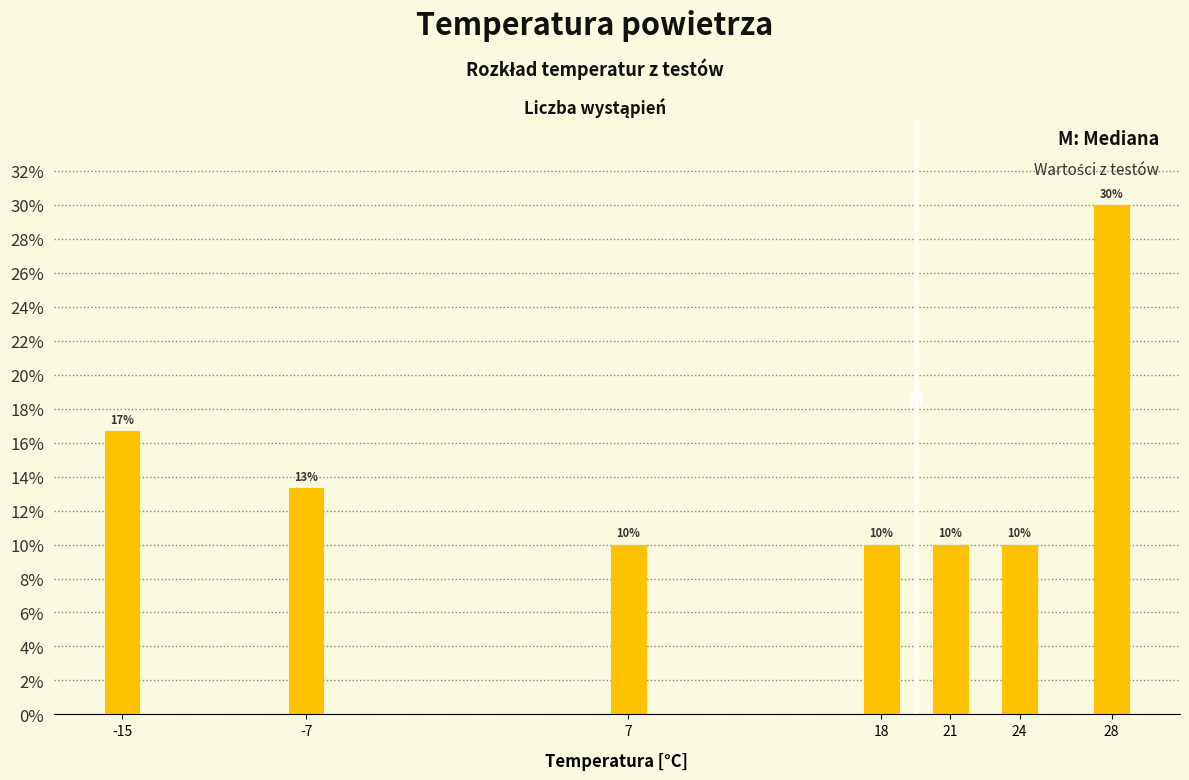

At which label is the value closest to 20?

-15